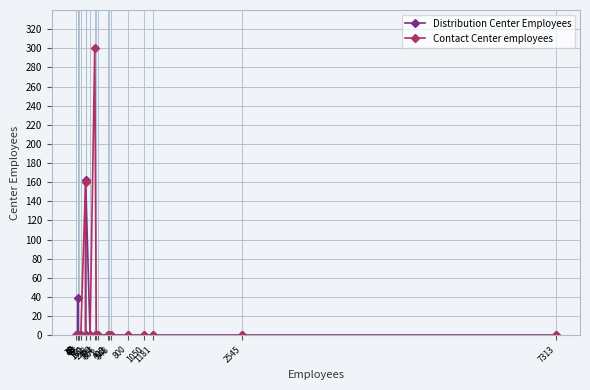

List the series in order of their overall mean, highest first.

Contact Center employees, Distribution Center Employees